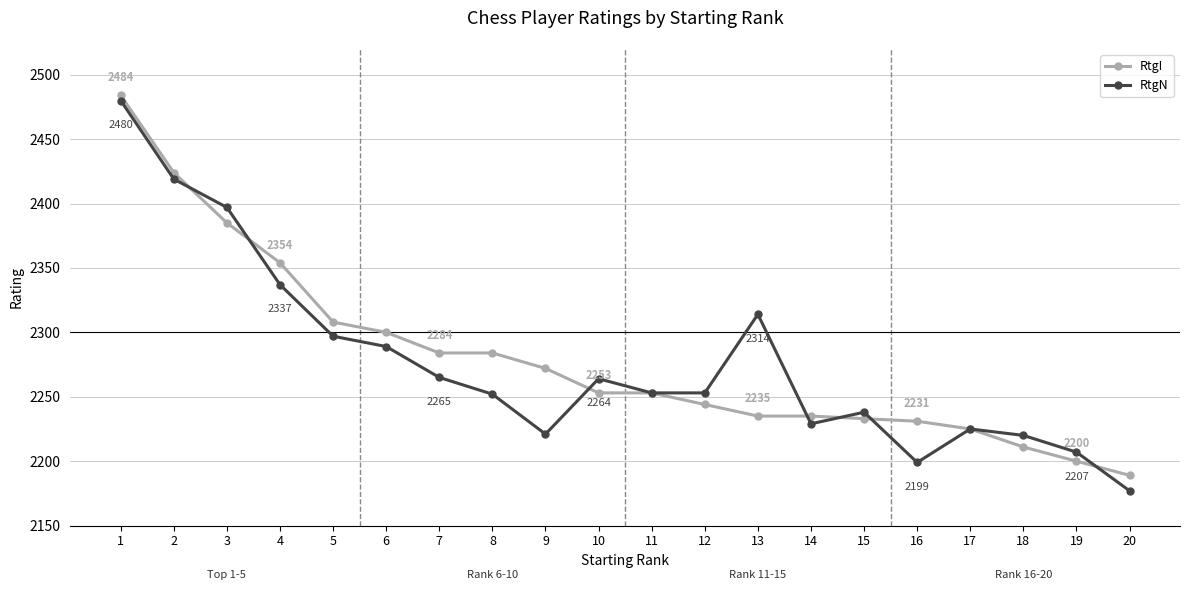

List the series in order of their peak value, lowest first.

RtgN, RtgI